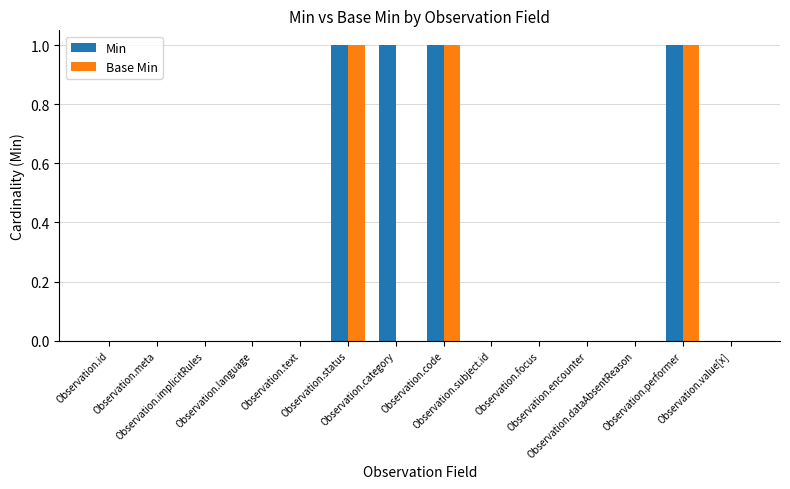

What is the sum of all Base Min values?

3